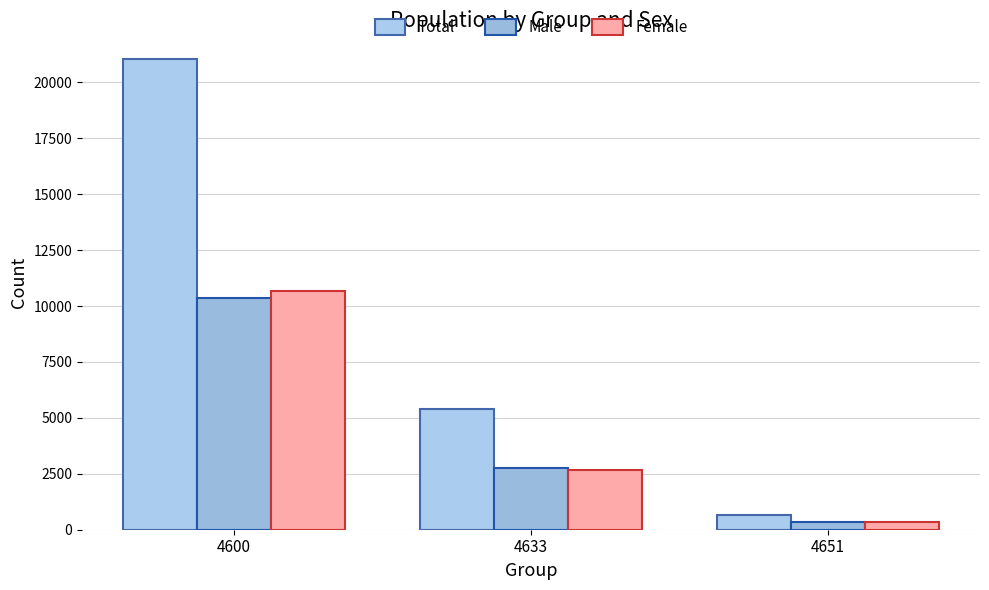

How many data points in Total are less than 5411?

1